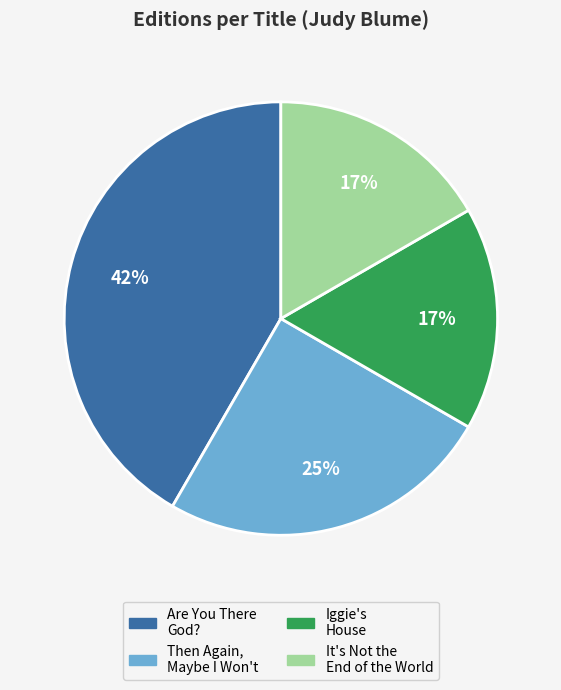

Is there any slice that represents more than half of the pie?

No